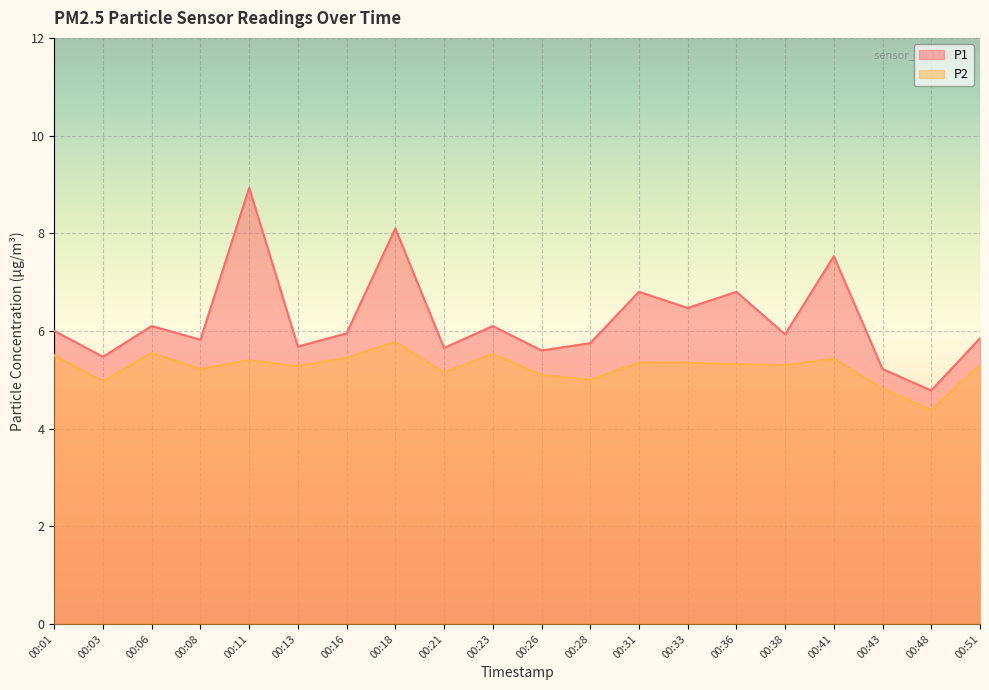

Which series has the widest spread of values?

P1